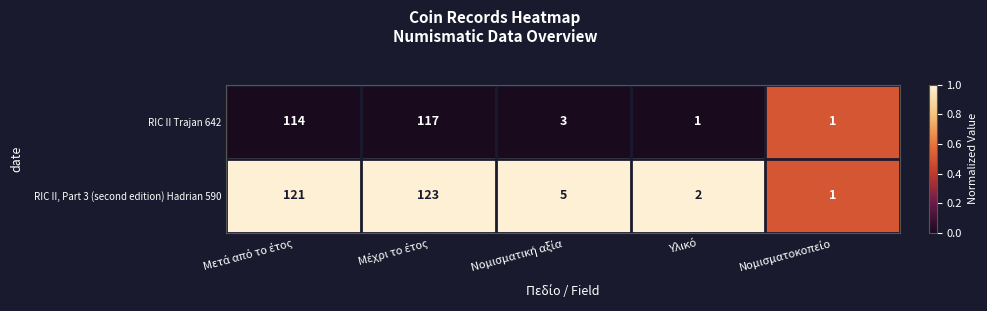

Reading left to right, extract all data points from this chart.

RIC II Trajan 642: 114	117	3	1	1
RIC II, Part 3 (second edition) Hadrian 590: 121	123	5	2	1